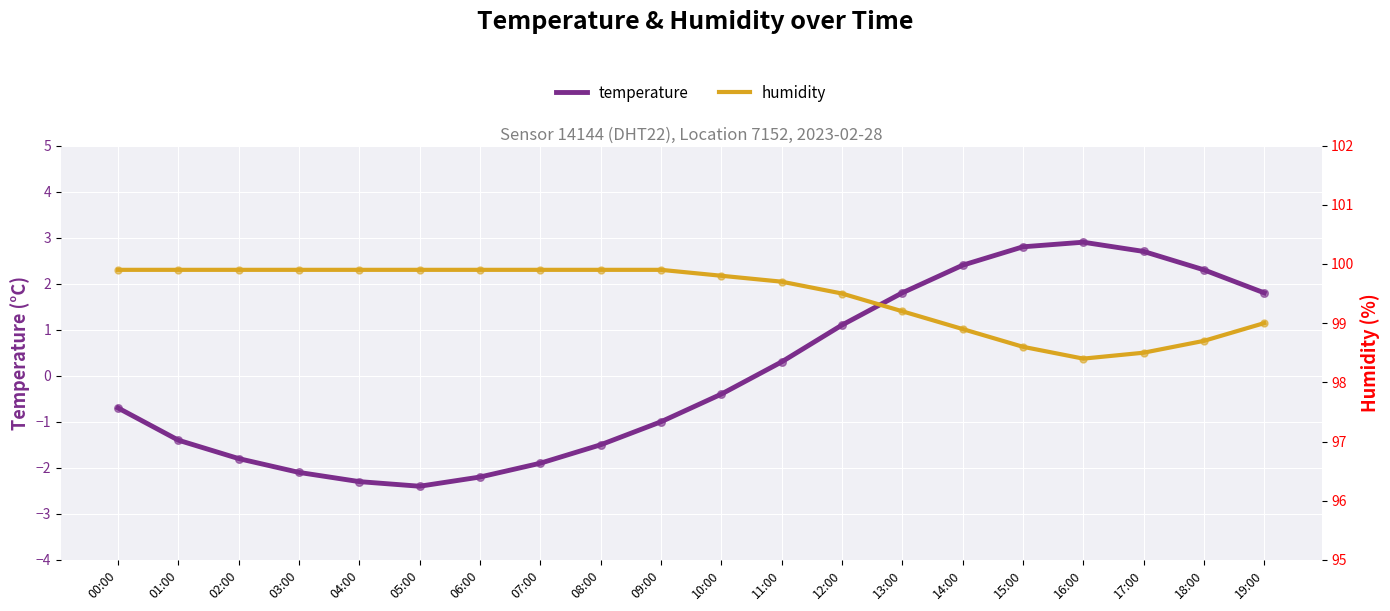

What are all the series names shown in the legend?

temperature, humidity